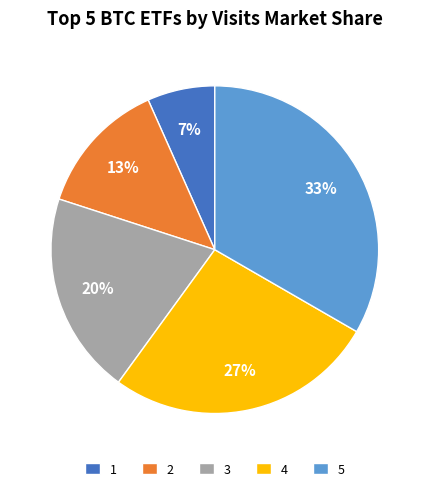

To the nearest percent, what percentage of the pie is 4?

27%